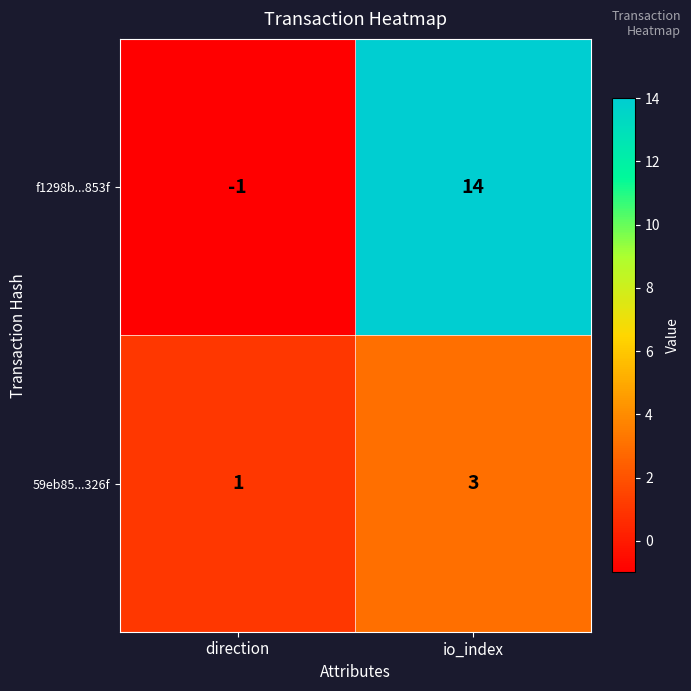

At direction, list the series in order from largest to smallest.

59eb85...326f, f1298b...853f